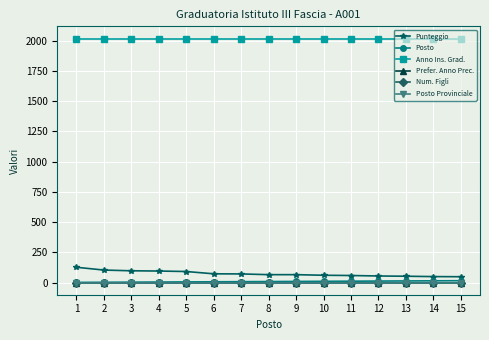

Where is Anno Ins. Grad. nearest to the value 2017?

1